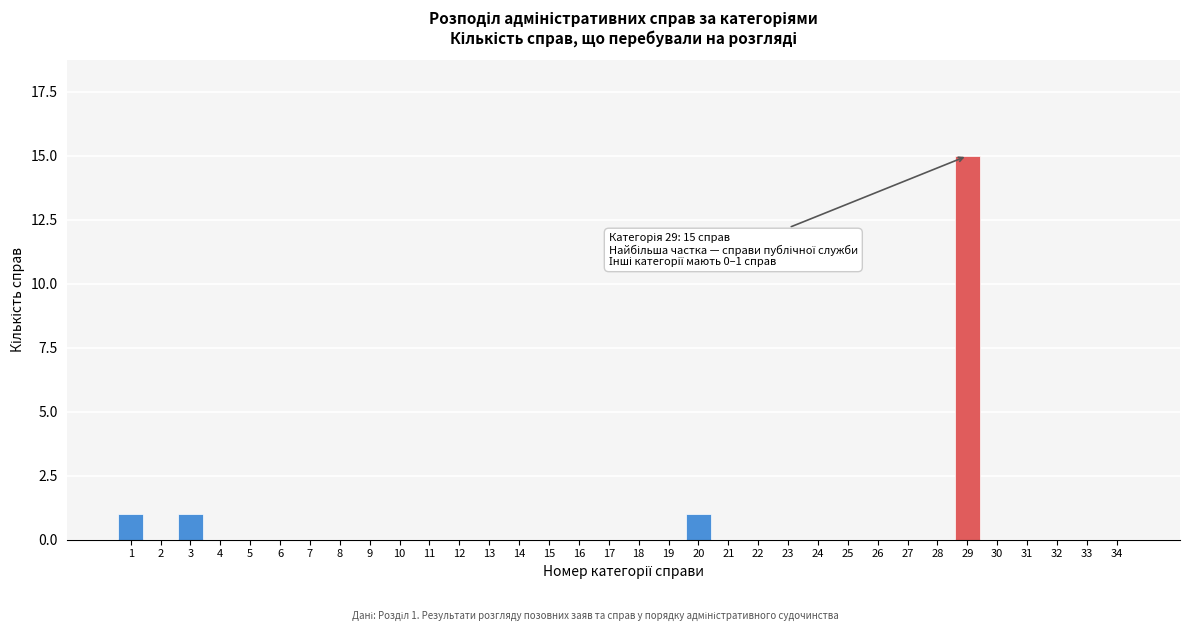

What is the change in value from 12 to 29?

+15